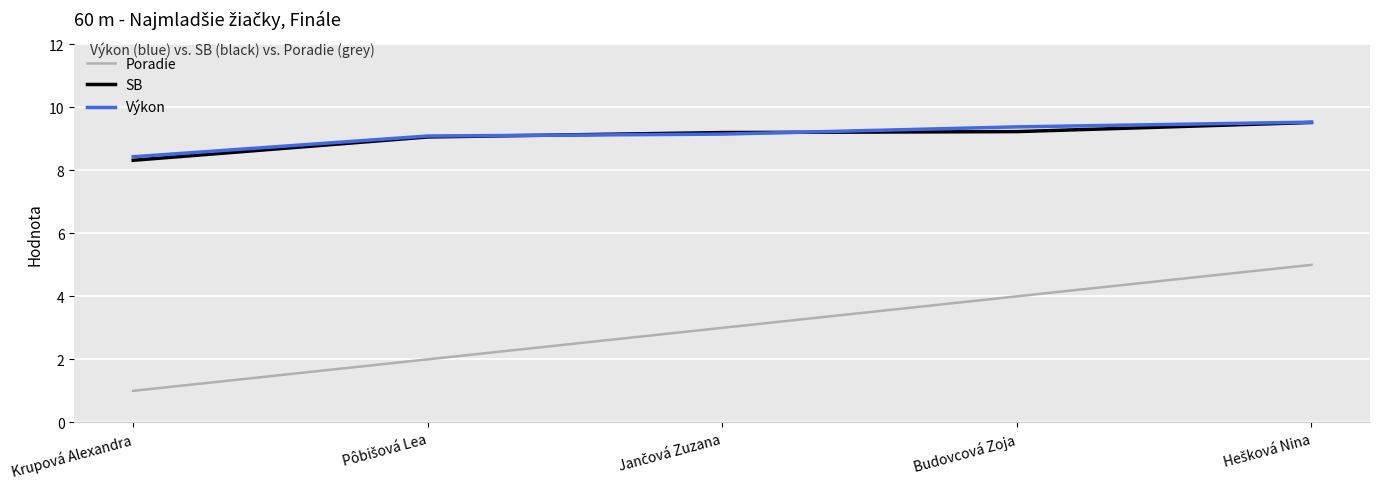

Does the chart have visible grid lines?

Yes